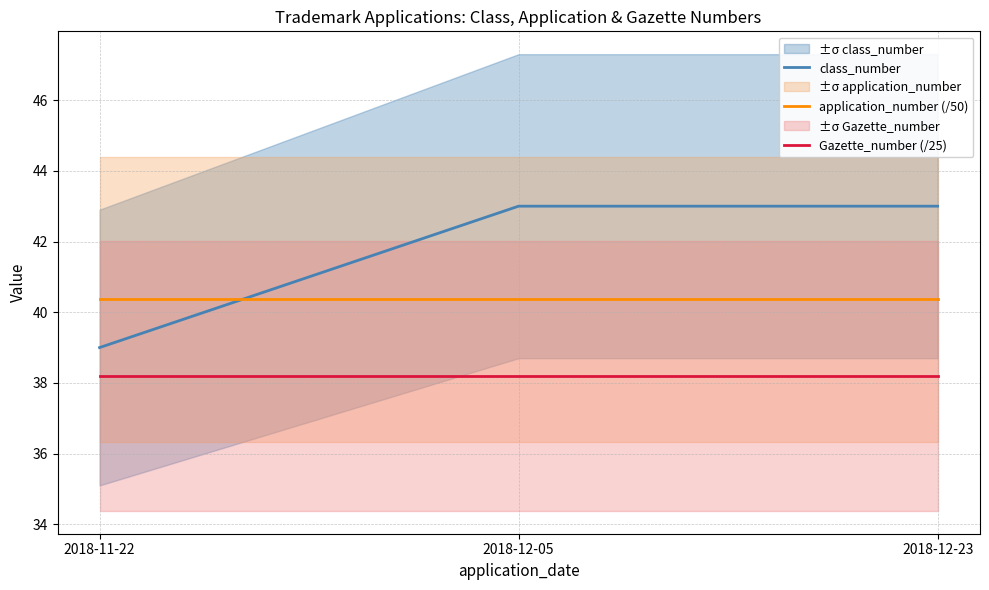

At 2018-12-05, list the series in order from largest to smallest.

class_number, application_number (/50), Gazette_number (/25)